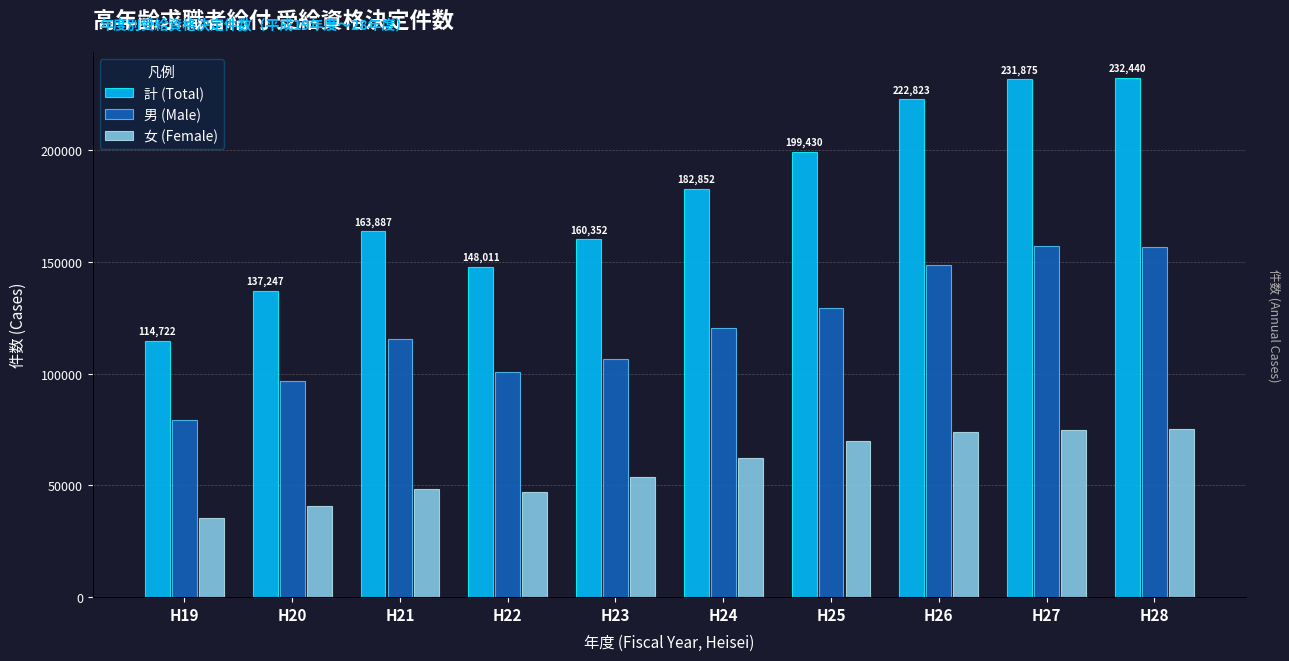

Reading right to left, list all the values displayed in this chart.

計 (Total): H28=232440	H27=231875	H26=222823	H25=199430	H24=182852	H23=160352	H22=148011	H21=163887	H20=137247	H19=114722
男 (Male): H28=156956	H27=157255	H26=148729	H25=129658	H24=120536	H23=106568	H22=100853	H21=115660	H20=96651	H19=79196
女 (Female): H28=75484	H27=74620	H26=74094	H25=69772	H24=62316	H23=53784	H22=47158	H21=48227	H20=40596	H19=35526